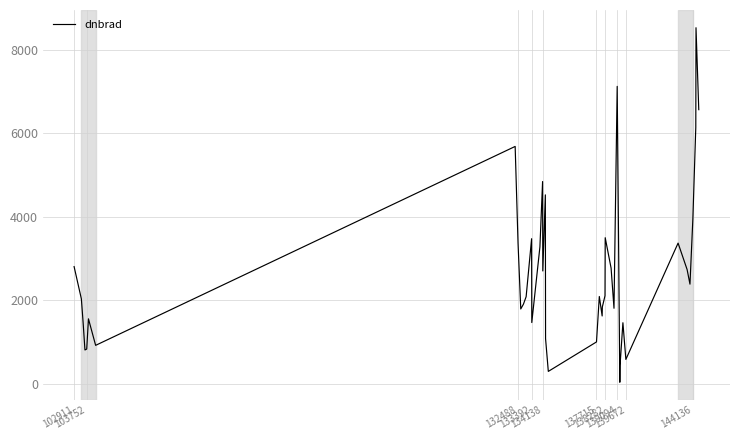

What is the minimum value shown in the chart?

41.5